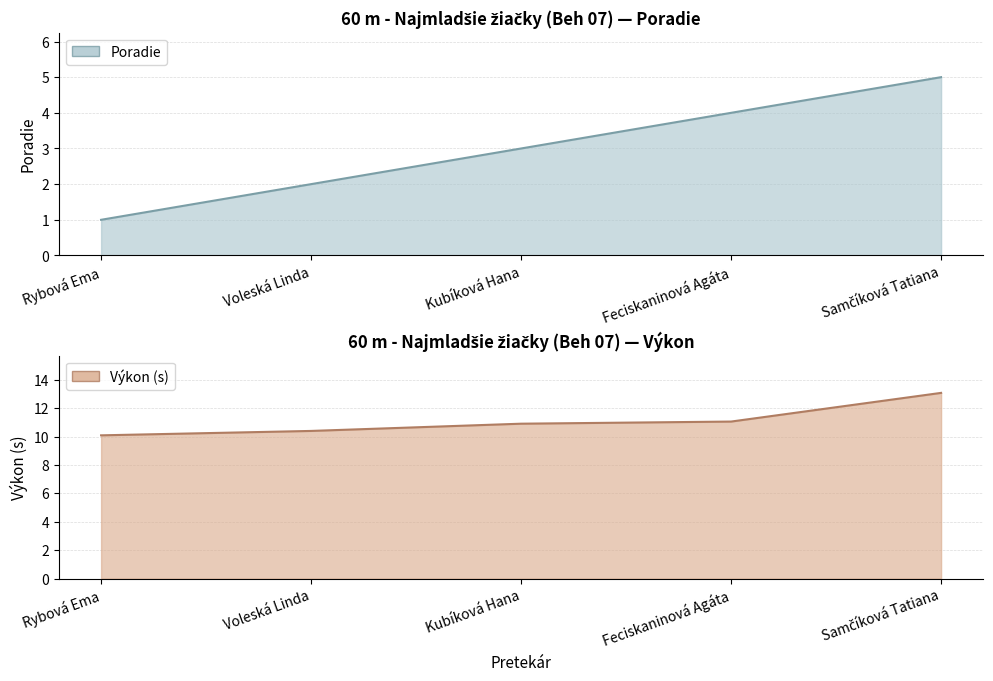

What is the label of the 5th point from the right?

Rybová Ema